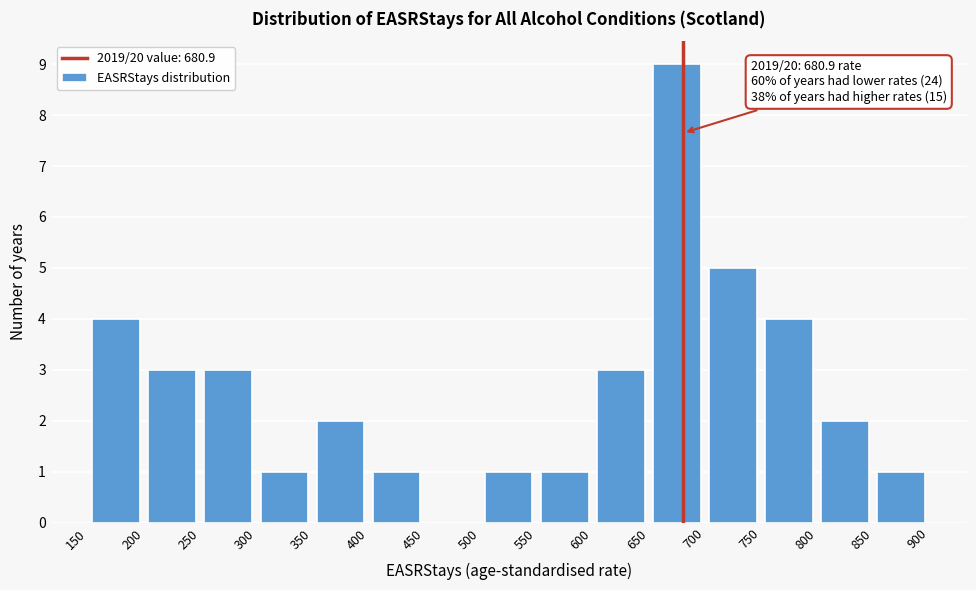

Which range on the x-axis has the tallest bar?

650 to 700